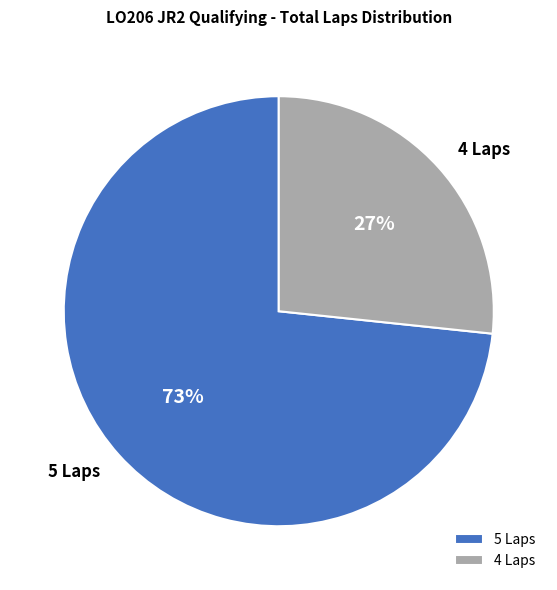

To the nearest percent, what percentage of the pie is 4 Laps?

27%